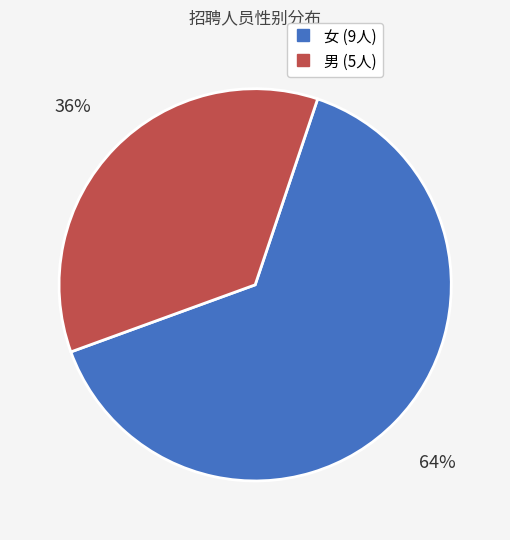

Is there a majority slice in this chart?

Yes